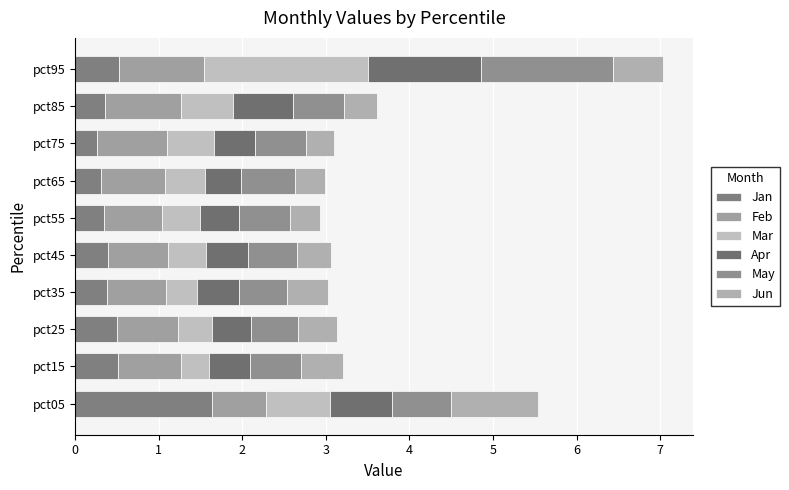

What is the value of the Apr bar at the 4th from the left?

0.5